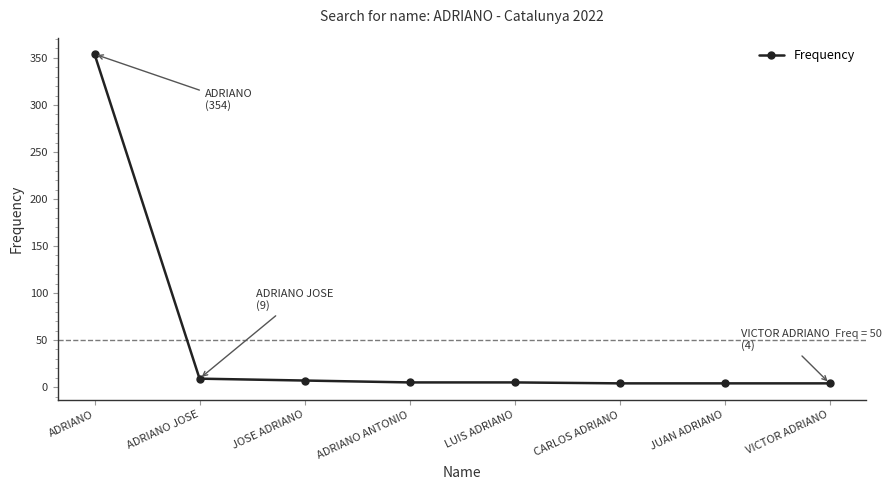

What is the difference between the second highest and minimum values?

5